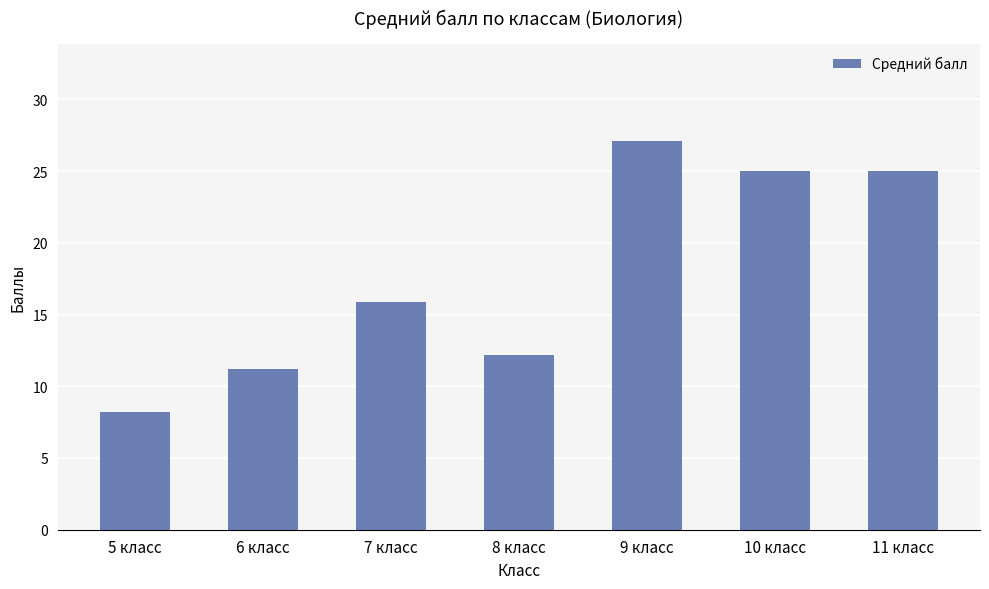

What is the change in value from 8 класс to 10 класс?

+12.8